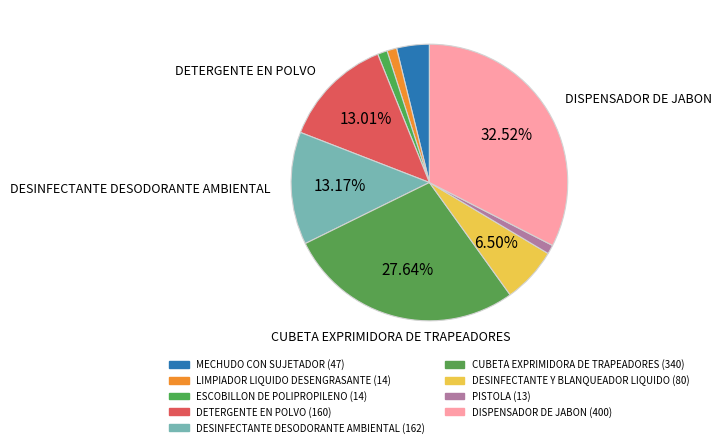

Rank the categories by value from lowest to highest.

PISTOLA, LIMPIADOR LIQUIDO DESENGRASANTE, ESCOBILLON DE POLIPROPILENO, MECHUDO CON SUJETADOR, DESINFECTANTE Y BLANQUEADOR LIQUIDO, DETERGENTE EN POLVO, DESINFECTANTE DESODORANTE AMBIENTAL, CUBETA EXPRIMIDORA DE TRAPEADORES, DISPENSADOR DE JABON